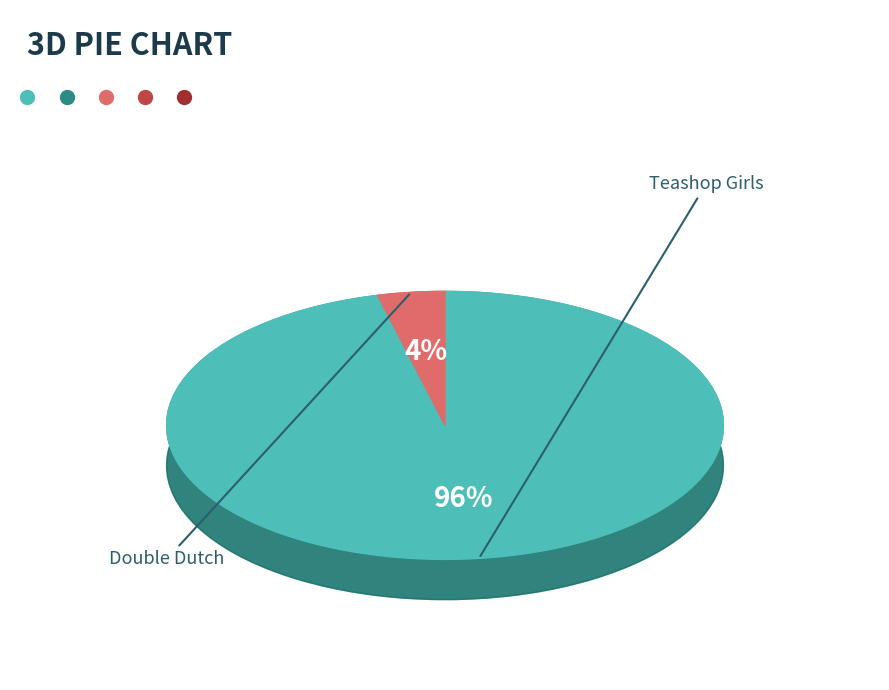

To the nearest percent, what portion does Double Dutch represent?

4%